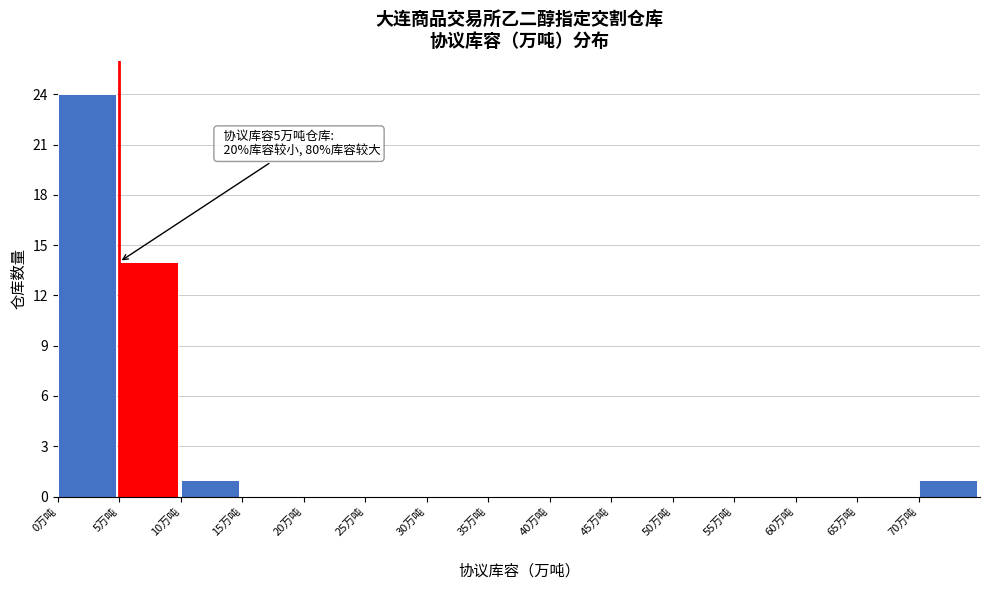

Over which range of the x-axis is the bar tallest?

0 to 5